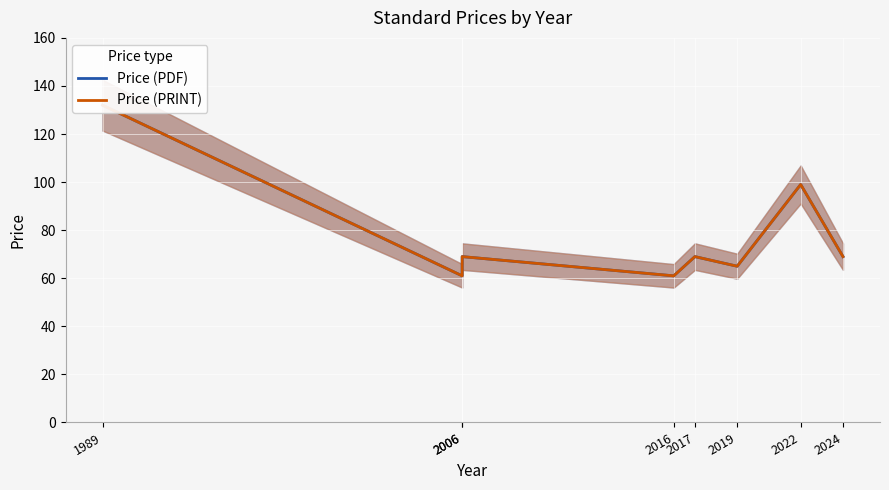

What is the sum of the Price (PDF) values at 2024 and 2006?

130